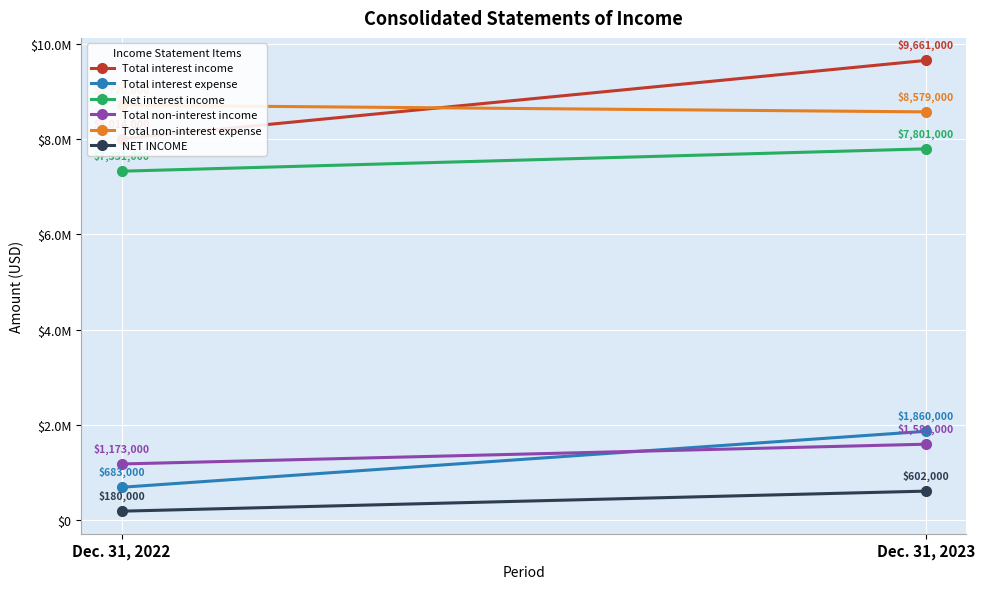

At which category is the sum across all series the highest?

Dec. 31, 2023